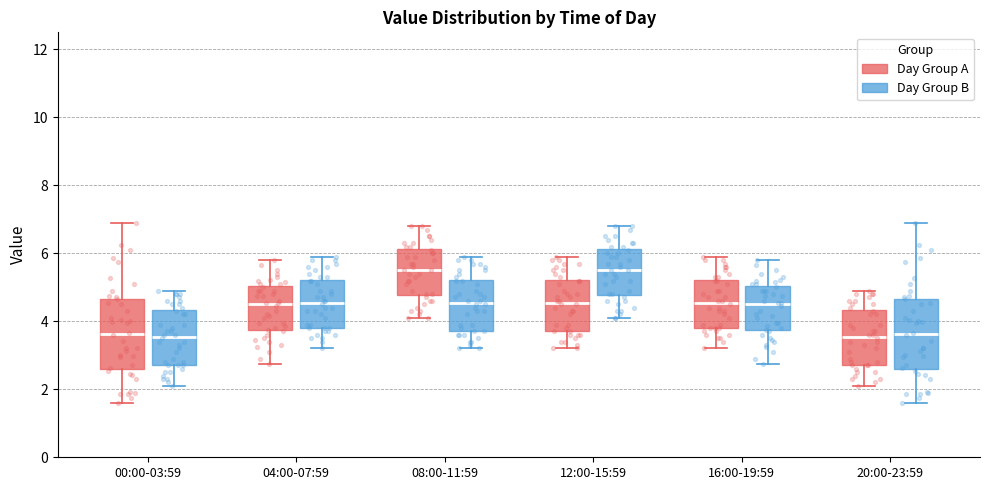

Reading left to right, transcribe this box plot: for each box, give where its median line is, the range the box spans, and where its two whiskers end, as read against the y-axis. The values are not printed on the chart, so give them approximately, as read against the axis.

00:00-03:59 (Day Group A): median 3.6, box 2.6 to 4.6, whiskers 1.6 to 6.8
00:00-03:59 (Day Group B): median 3.6, box 2.8 to 4.4, whiskers 2.2 to 5.0
04:00-07:59 (Day Group A): median 4.6, box 3.8 to 5.0, whiskers 2.8 to 5.8
04:00-07:59 (Day Group B): median 4.6, box 3.8 to 5.2, whiskers 3.2 to 6.0
08:00-11:59 (Day Group A): median 5.6, box 4.8 to 6.2, whiskers 4.2 to 6.8
08:00-11:59 (Day Group B): median 4.6, box 3.8 to 5.2, whiskers 3.2 to 6.0
12:00-15:59 (Day Group A): median 4.6, box 3.8 to 5.2, whiskers 3.2 to 6.0
12:00-15:59 (Day Group B): median 5.6, box 4.8 to 6.2, whiskers 4.2 to 6.8
16:00-19:59 (Day Group A): median 4.6, box 3.8 to 5.2, whiskers 3.2 to 6.0
16:00-19:59 (Day Group B): median 4.6, box 3.8 to 5.0, whiskers 2.8 to 5.8
20:00-23:59 (Day Group A): median 3.6, box 2.8 to 4.4, whiskers 2.2 to 5.0
20:00-23:59 (Day Group B): median 3.6, box 2.6 to 4.6, whiskers 1.6 to 6.8